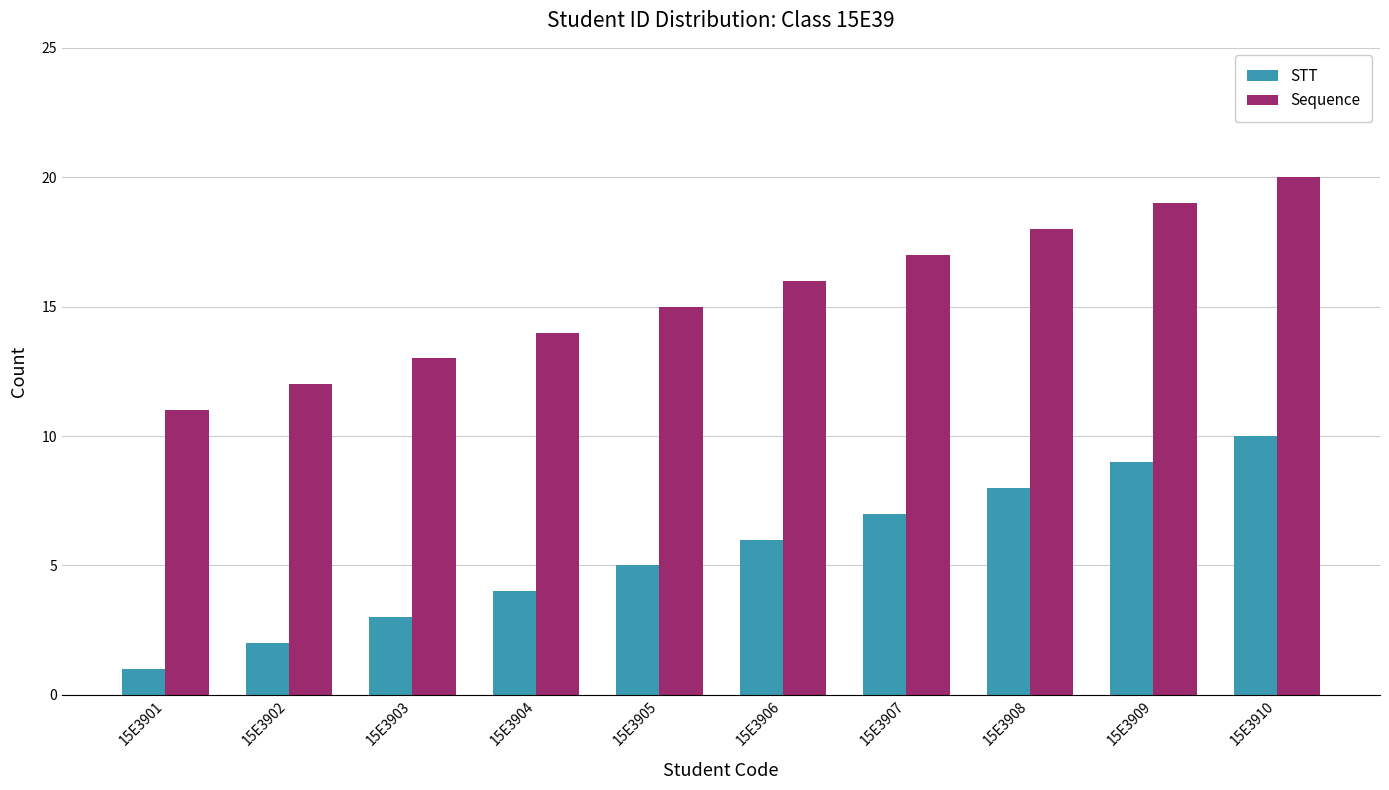

Is it true that STT equals 3 at 15E3903?

True